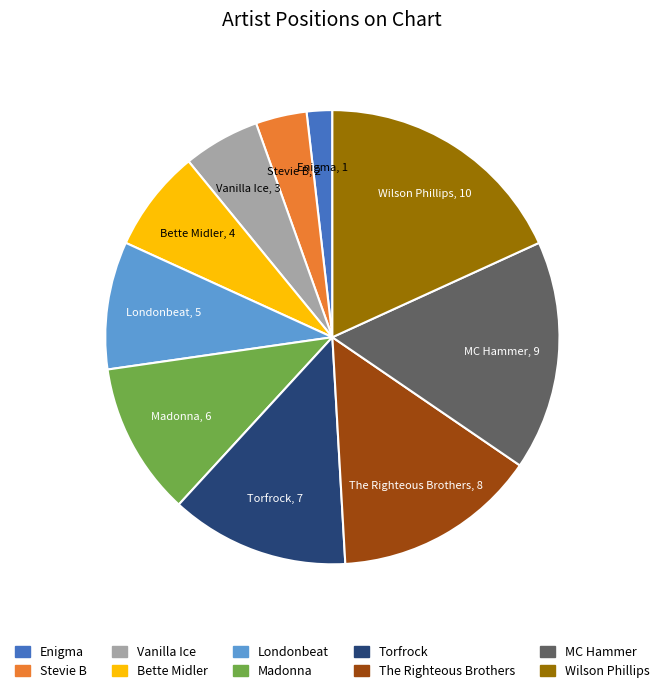

Is Stevie B the majority of the pie?

No